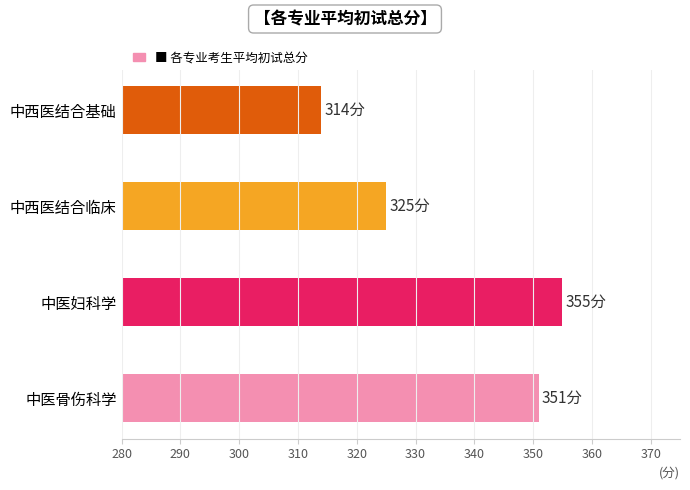

Count the number of categories in the chart.

4